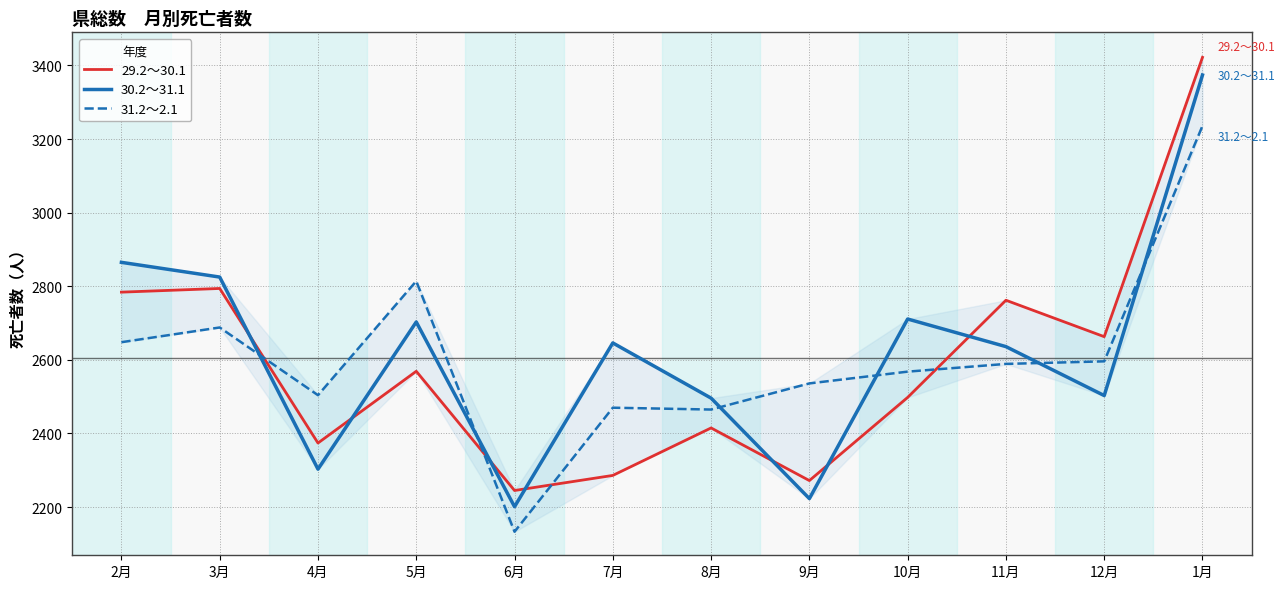

At 12月, list the series in order from largest to smallest.

29.2～30.1, 31.2～2.1, 30.2～31.1